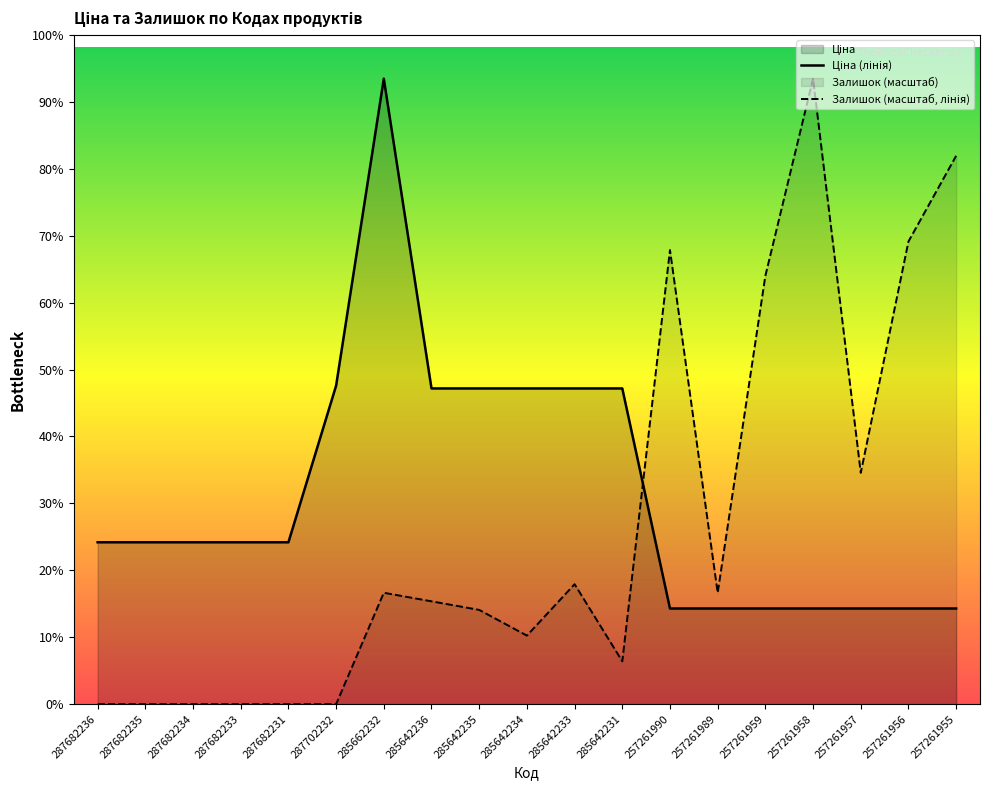

Which series has the largest range (max minus min)?

Залишок